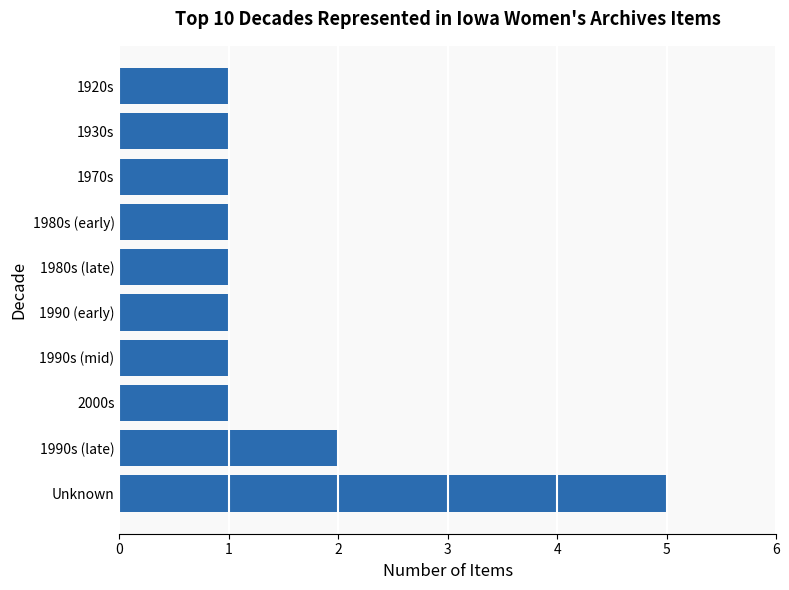

What is the minimum value shown in the chart?

1